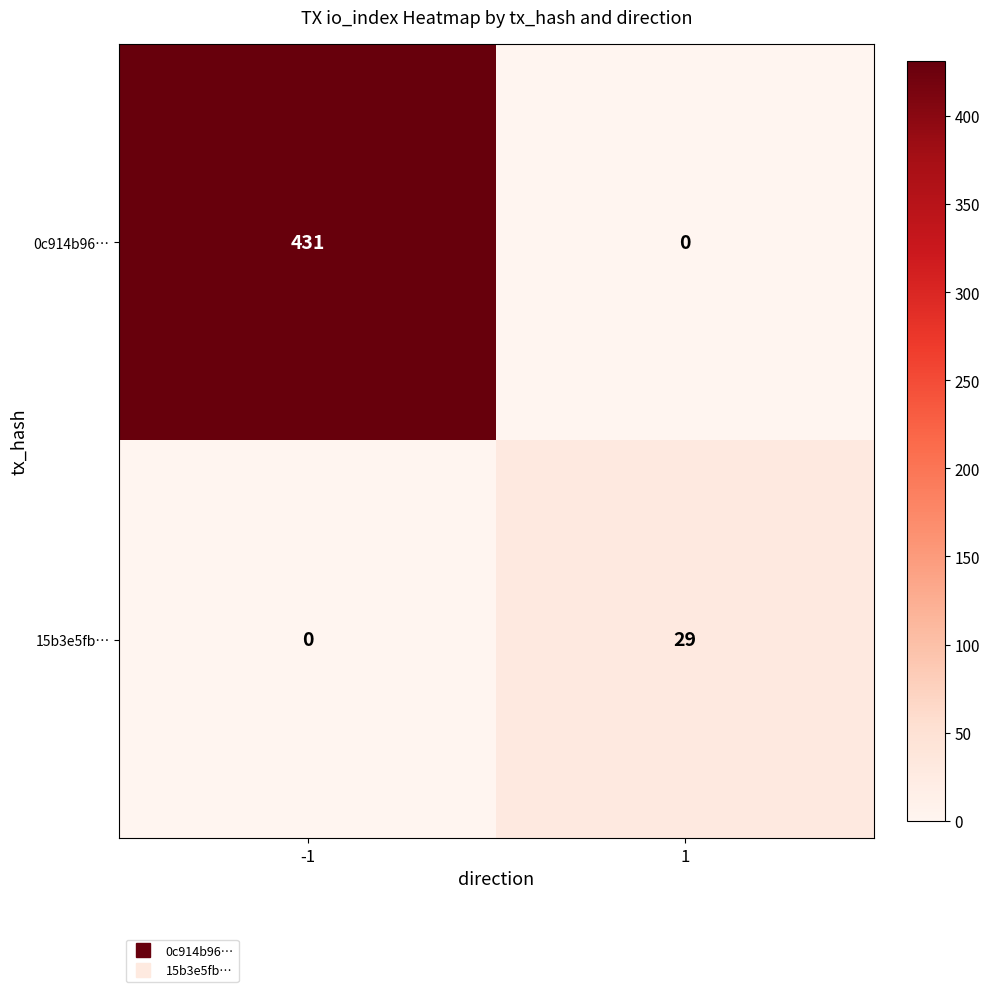

Which series has the largest range (max minus min)?

0c914b96…